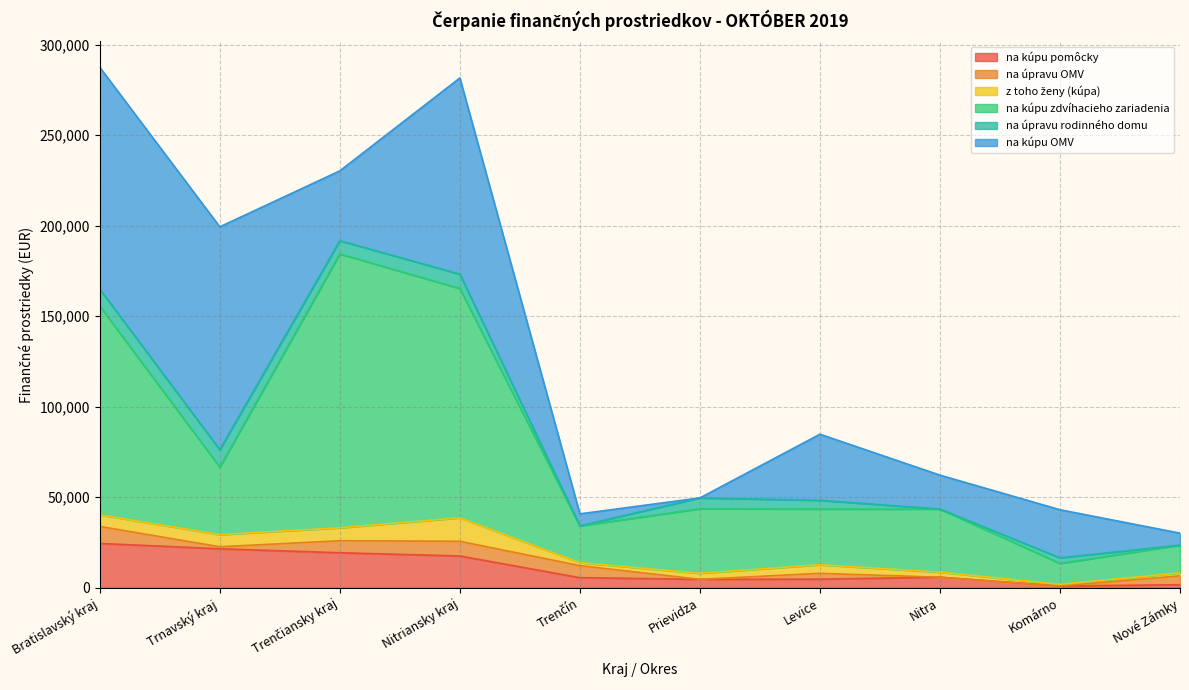

Does the chart have visible grid lines?

Yes